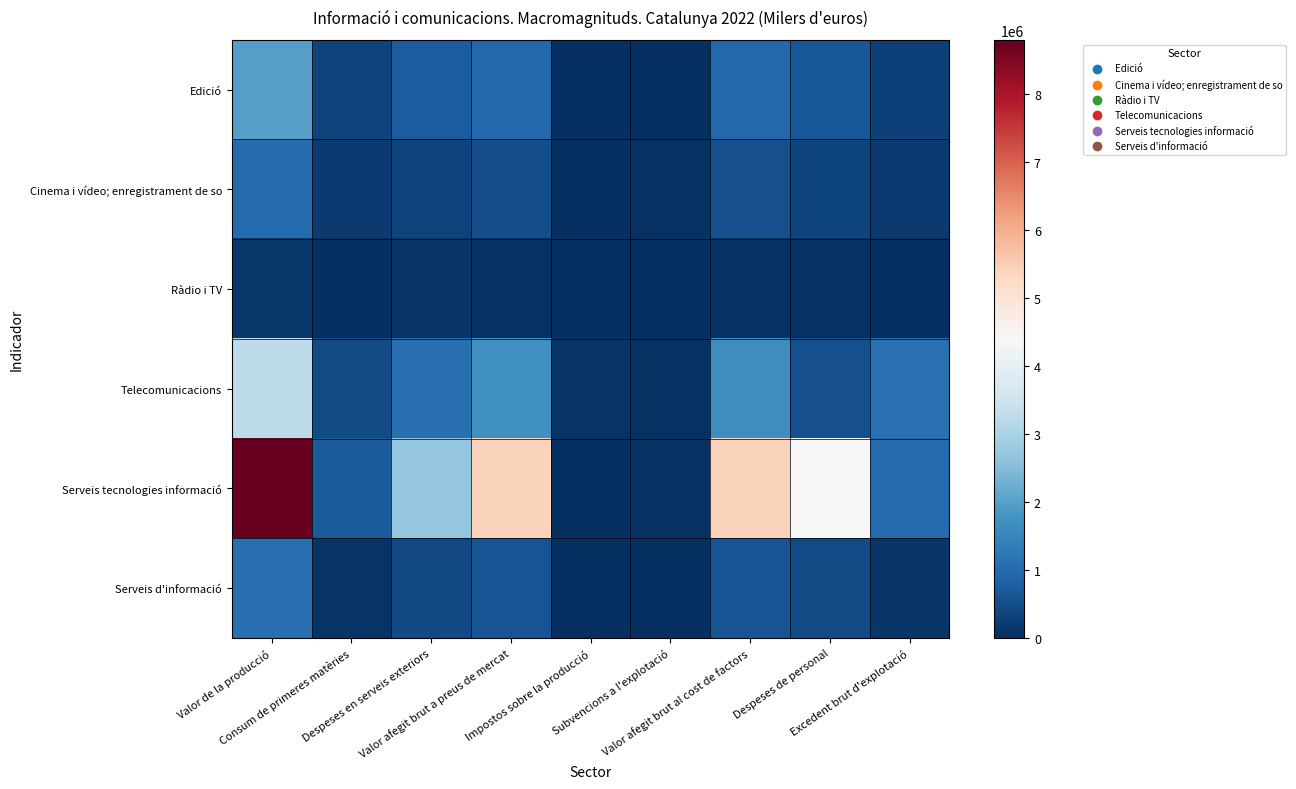

What is the total value across all series at Subvencions a l'explotació?

127559